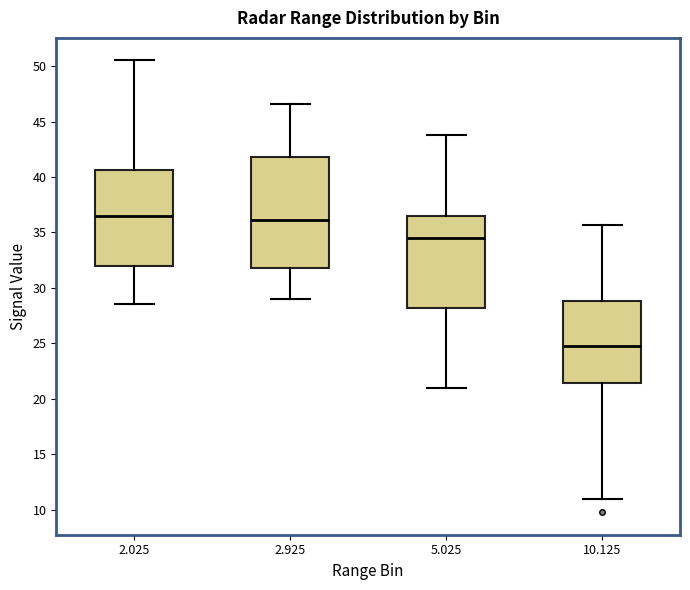

Where is the upper edge of the box at x = 10.125 on the y-axis? The values are not printed on the chart, so give them approximately, as read against the axis.

29.0